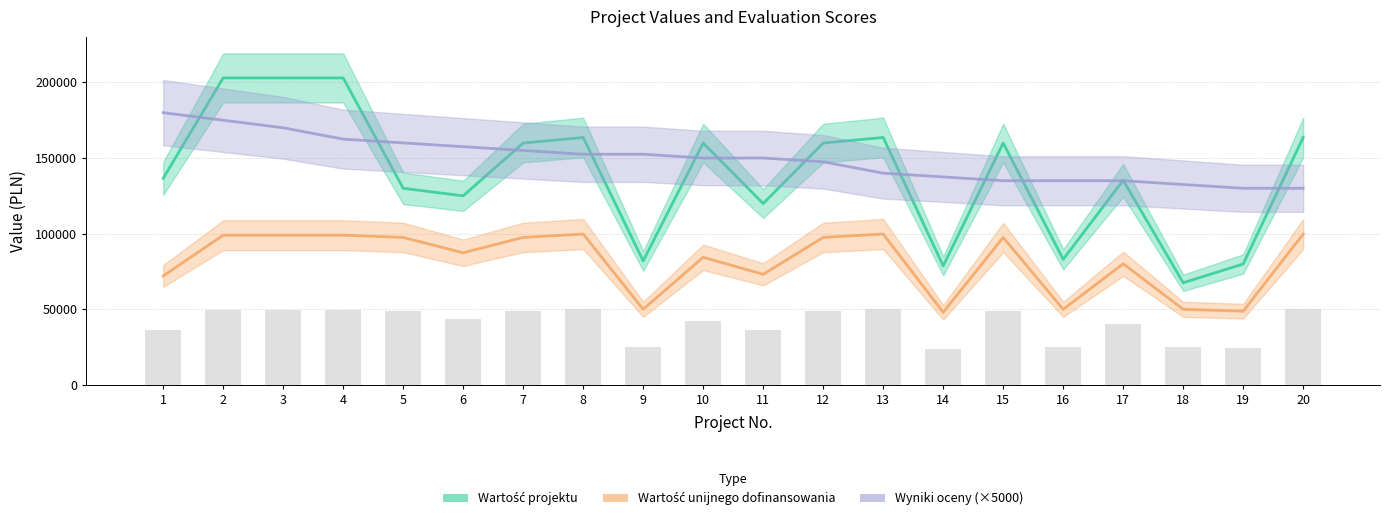

True or false: Wartość unijnego dofinansowania has a value of 49987.5 at 9.

True